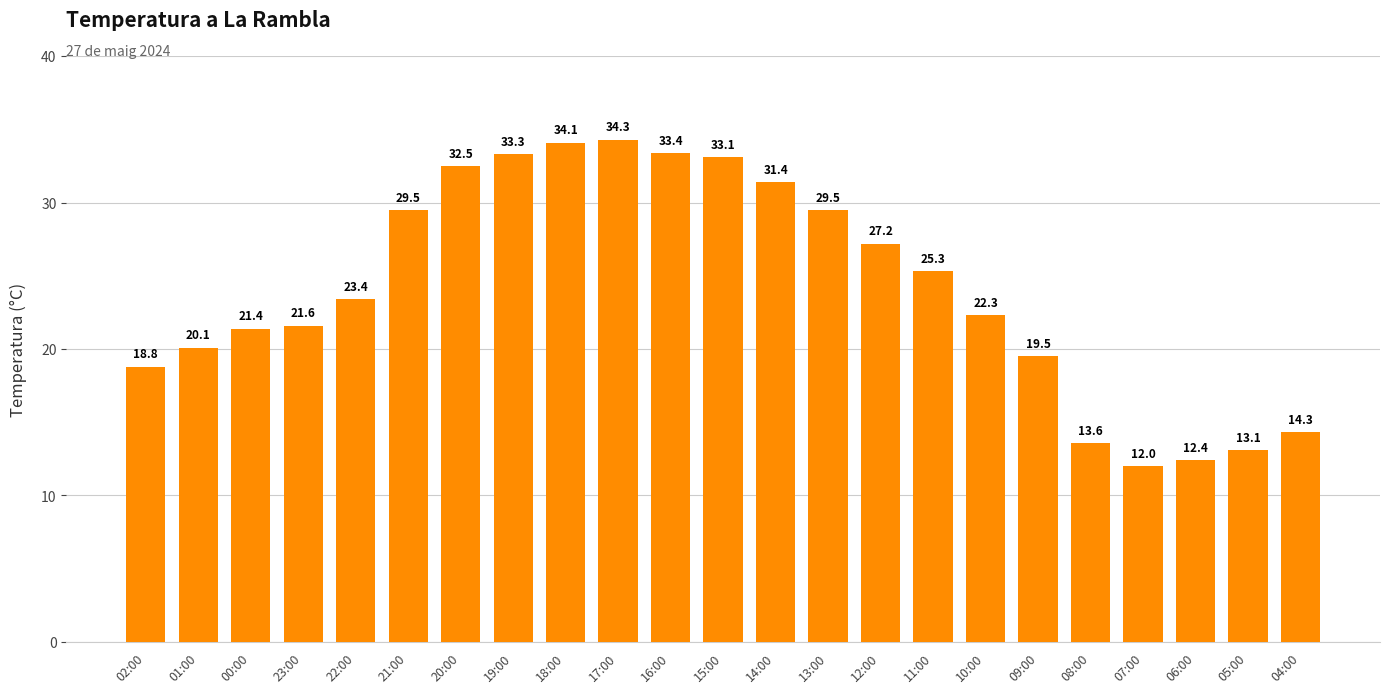

The chart shows a value of 39.3 at 21:00. True or false?

False